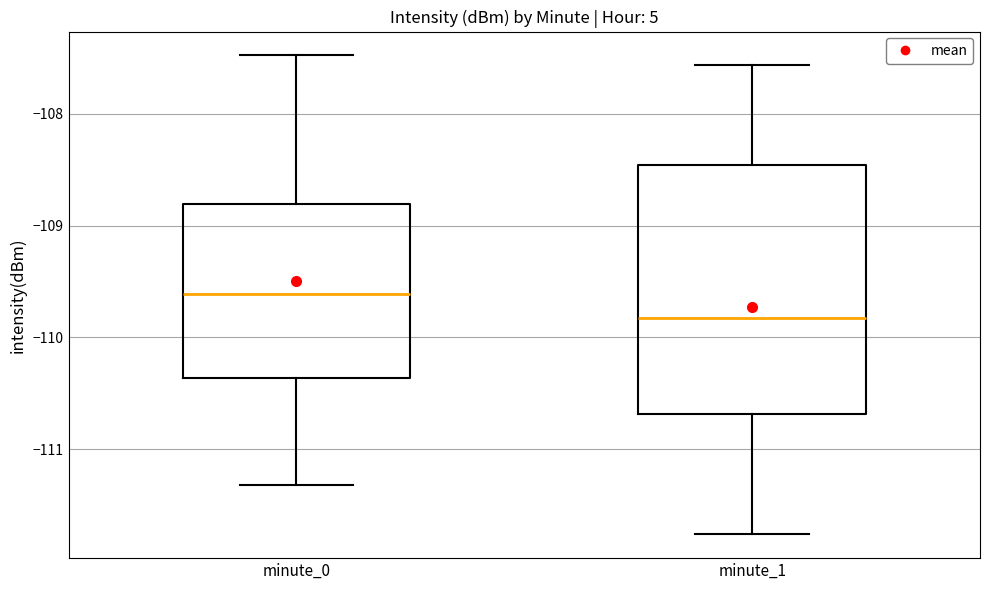

Reading left to right, transcribe this box plot: for each box, give where its median line is, the range the box spans, and where its two whiskers end, as read against the y-axis. The values are not printed on the chart, so give them approximately, as read against the axis.

minute_0: median -109.6, box -110.4 to -108.8, whiskers -111.3 to -107.5
minute_1: median -109.8, box -110.7 to -108.5, whiskers -111.8 to -107.6